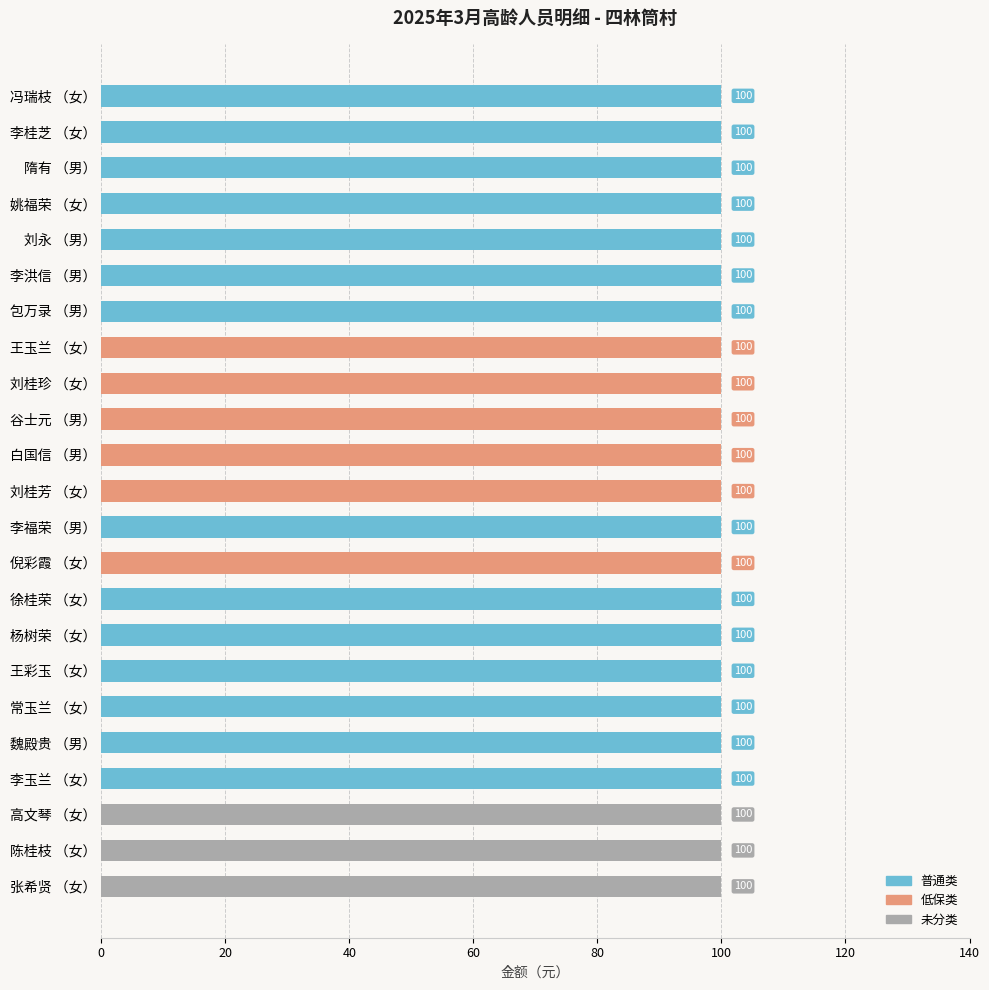

List the series in order of their peak value, lowest first.

普通类, 低保类, 未分类